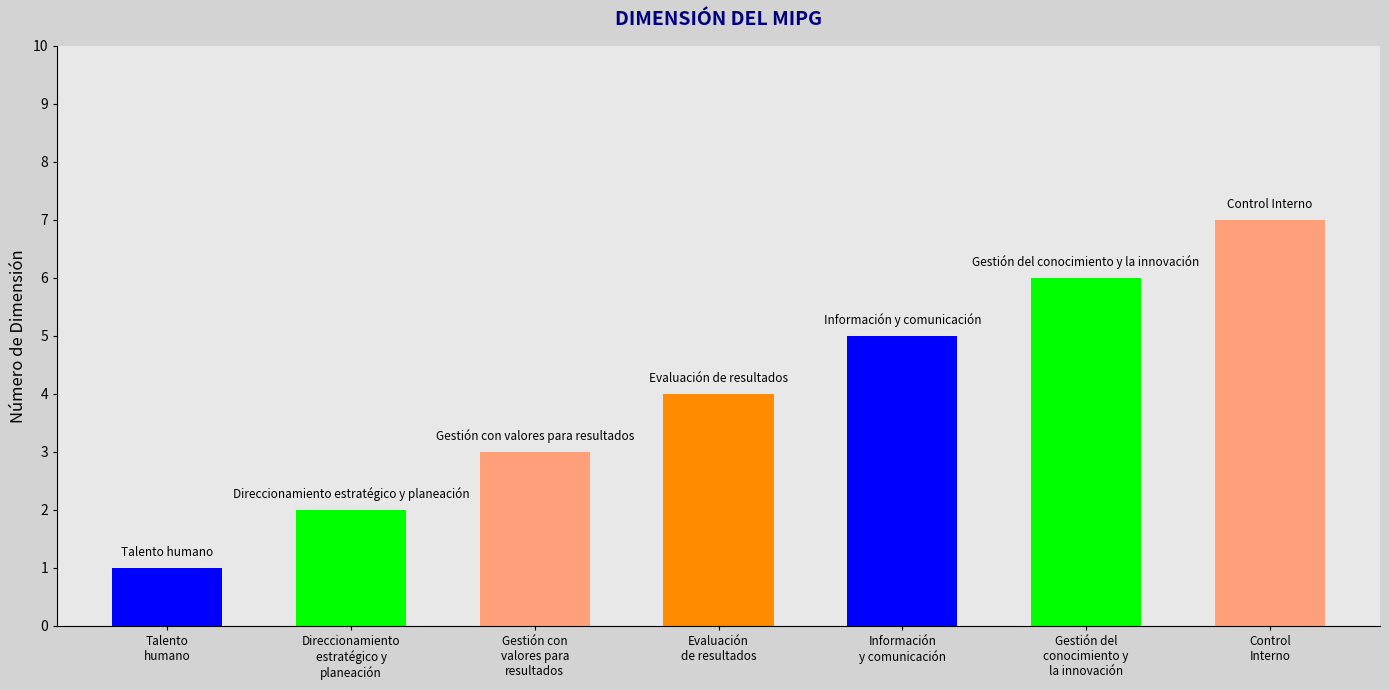

At which category does the chart reach its minimum across all series?

Talento
humano